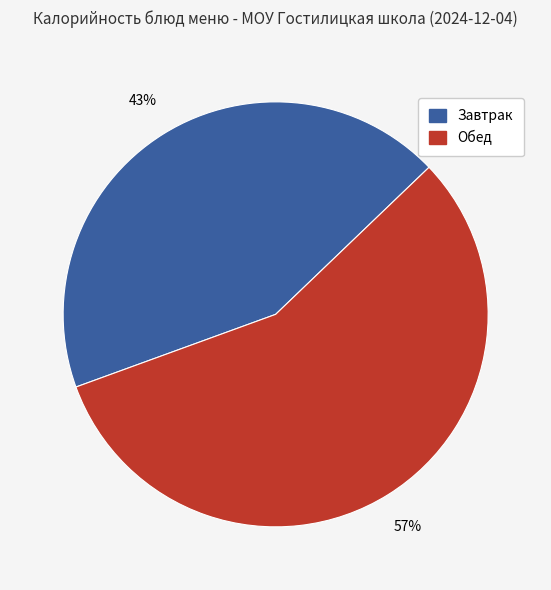

Is there any slice that represents more than half of the pie?

Yes